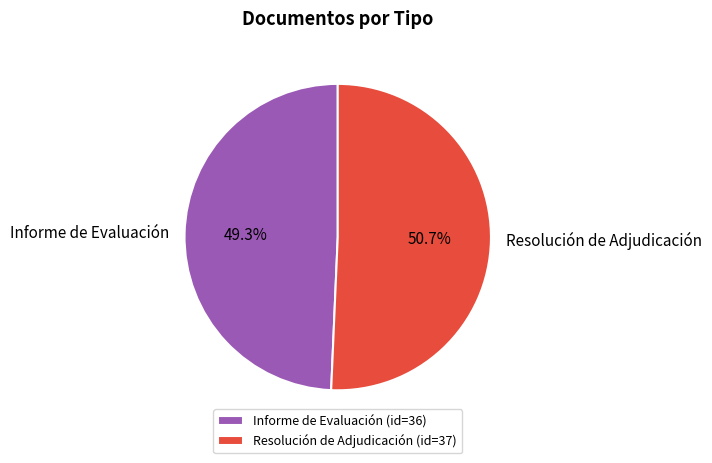

Approximately how many times larger is the value at Resolución de Adjudicación compared to Informe de Evaluación?

1.0